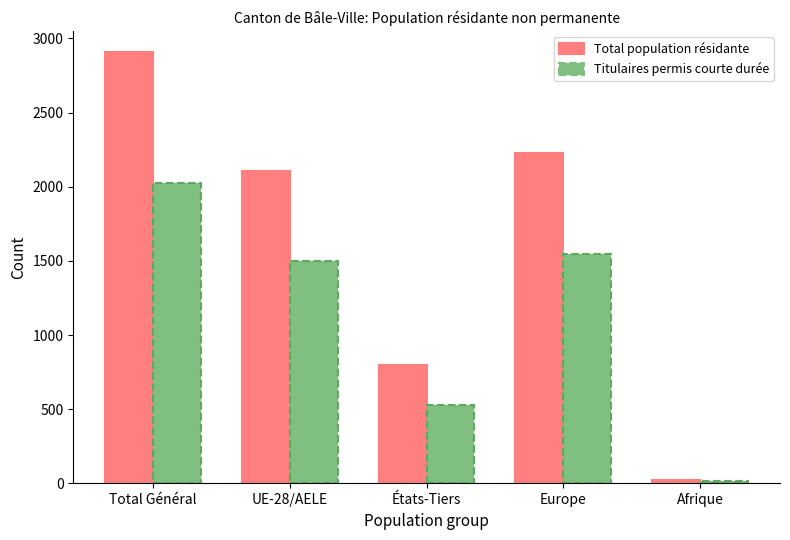

Which series changed the most between États-Tiers and Afrique?

Total population résidante